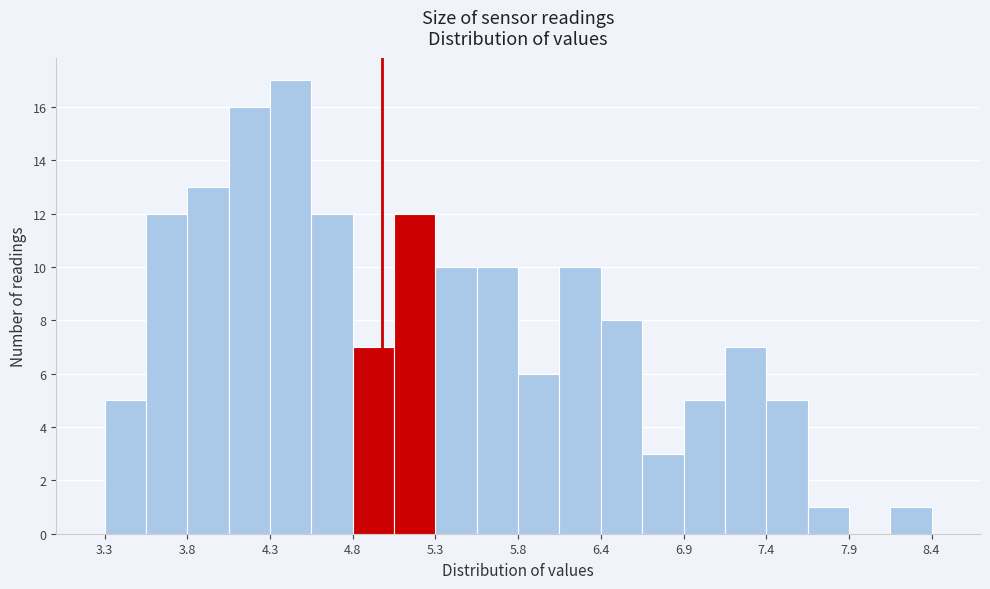

Around what value on the x-axis is the tallest bar? Give the approximate position of its centre, as read against the axis.

4.4